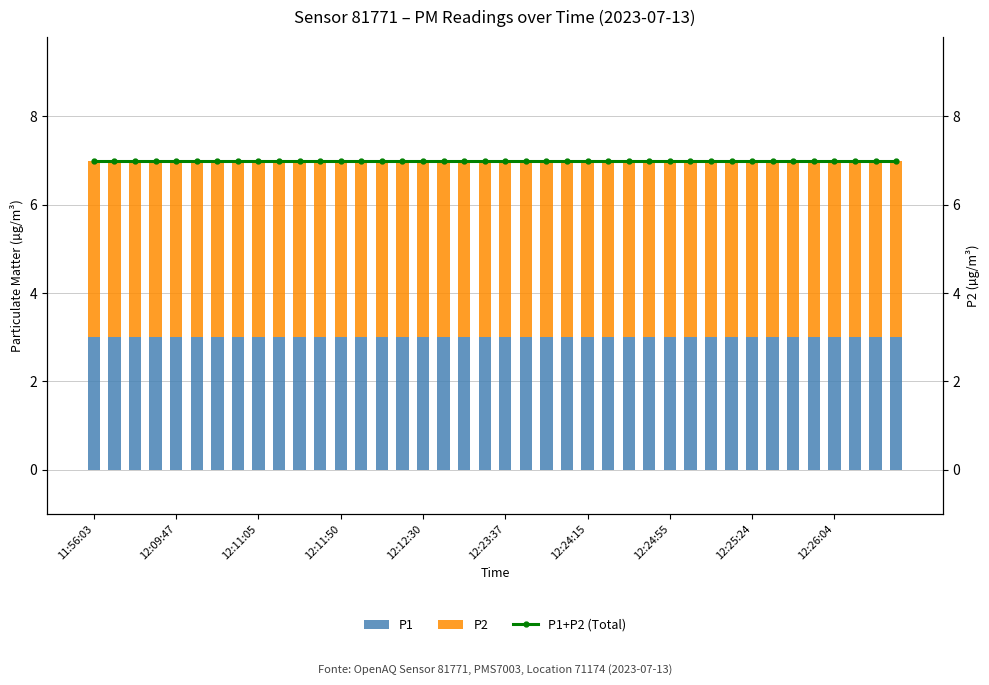

What is the average value of the P1 series?

3